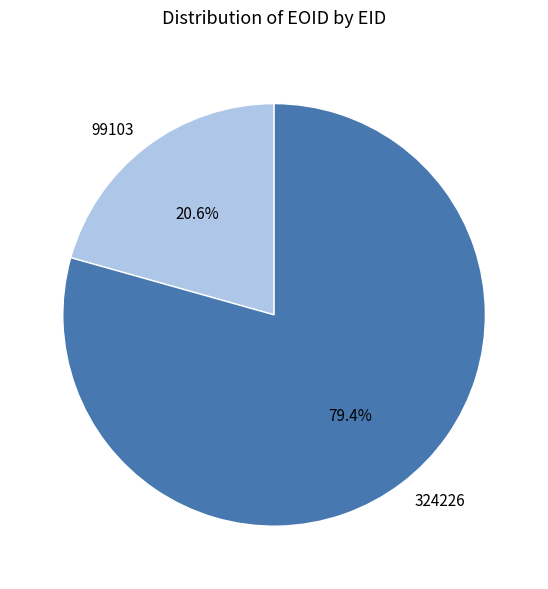

Count the number of slices in the pie.

2